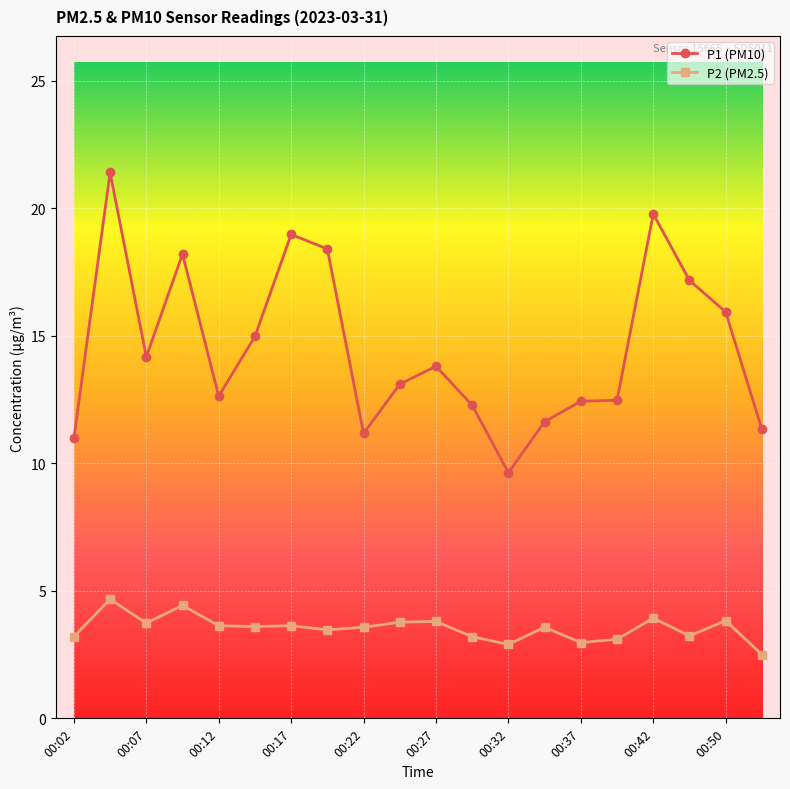

What is the average value of the P2 (PM2.5) series?

3.5